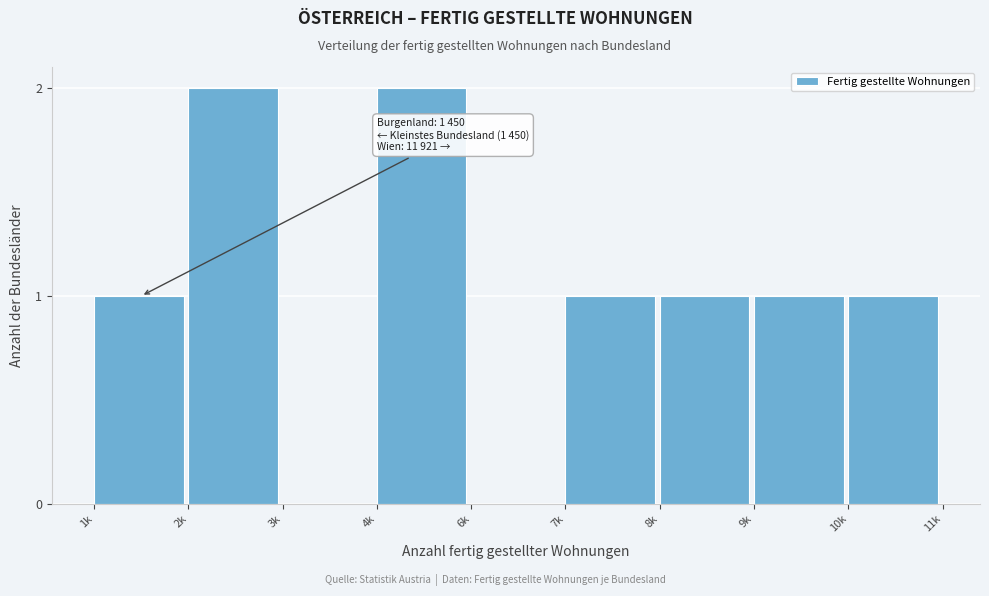

Reading left to right, list all the values displayed in this chart.

1k=1	2k=2	3k=0	4k=2	6k=0	7k=1	8k=1	9k=1	10k=1